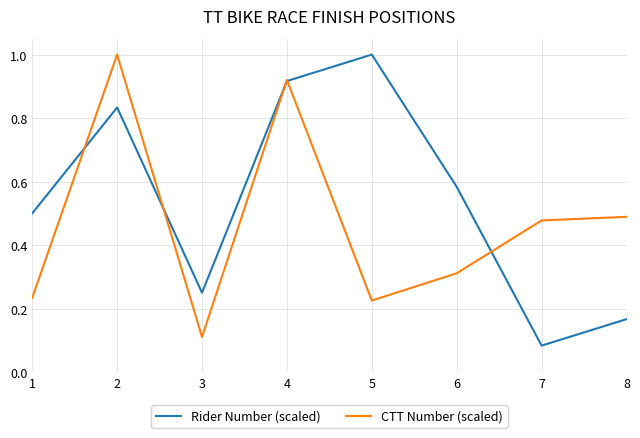

True or false: Rider Number (scaled) has more than 1 points higher than both neighbors.

True